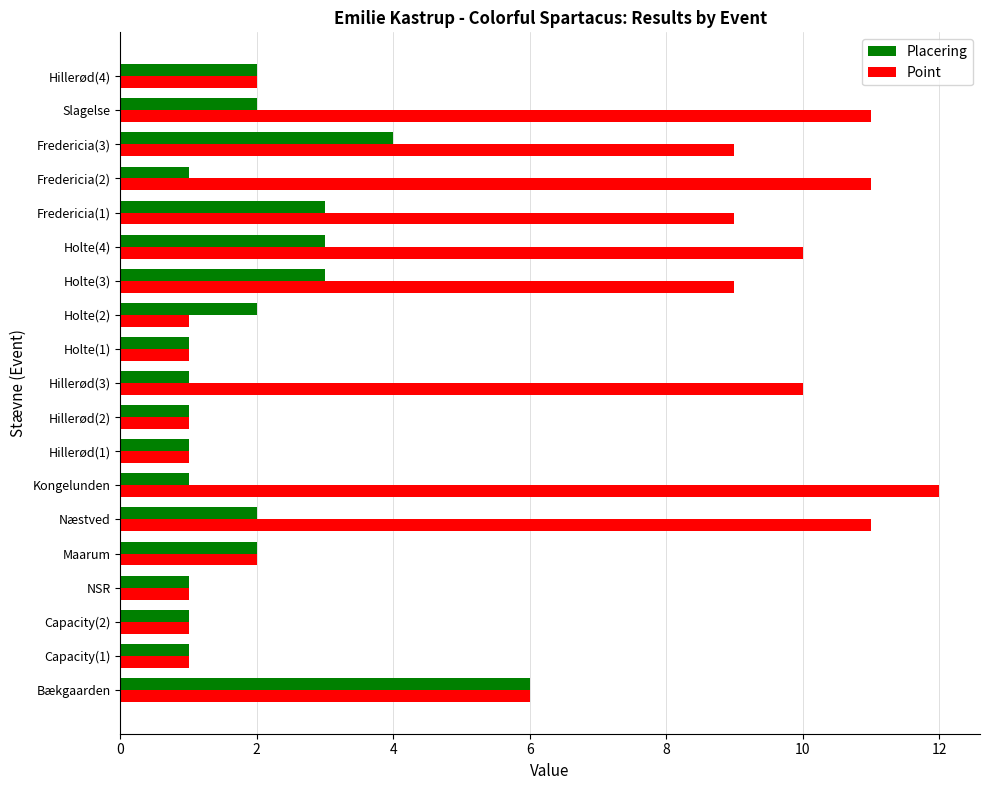

What is the highest value of the Point series?

12